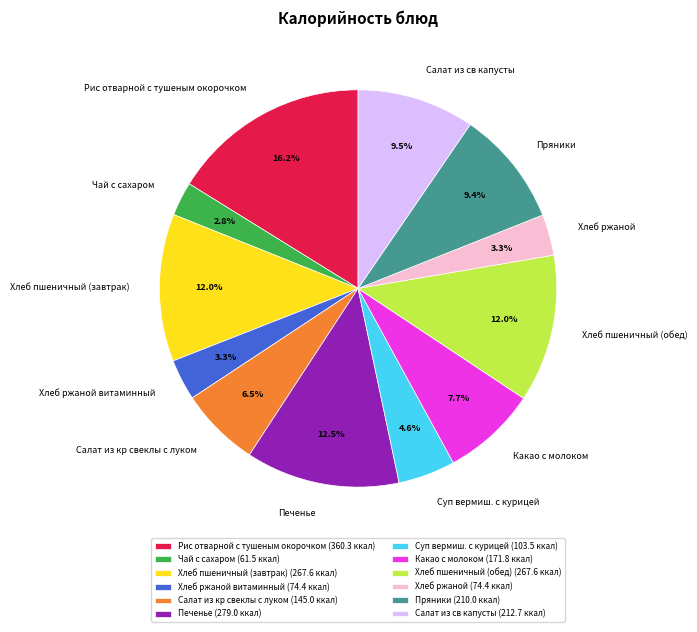

Count the number of slices in the pie.

12